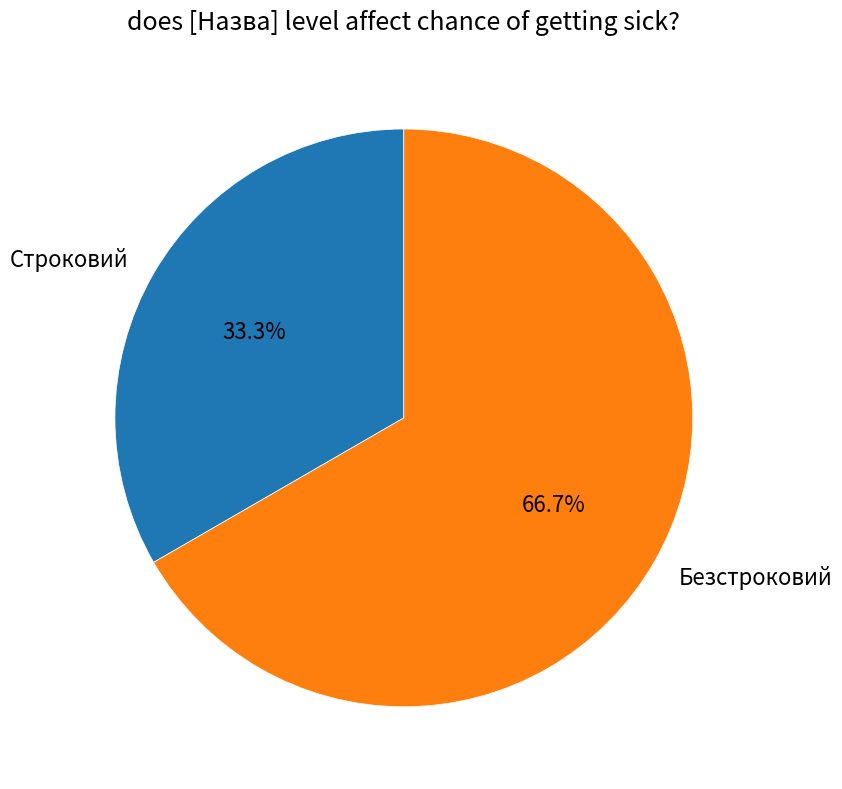

Which slice represents more than half of the pie?

Безстроковий